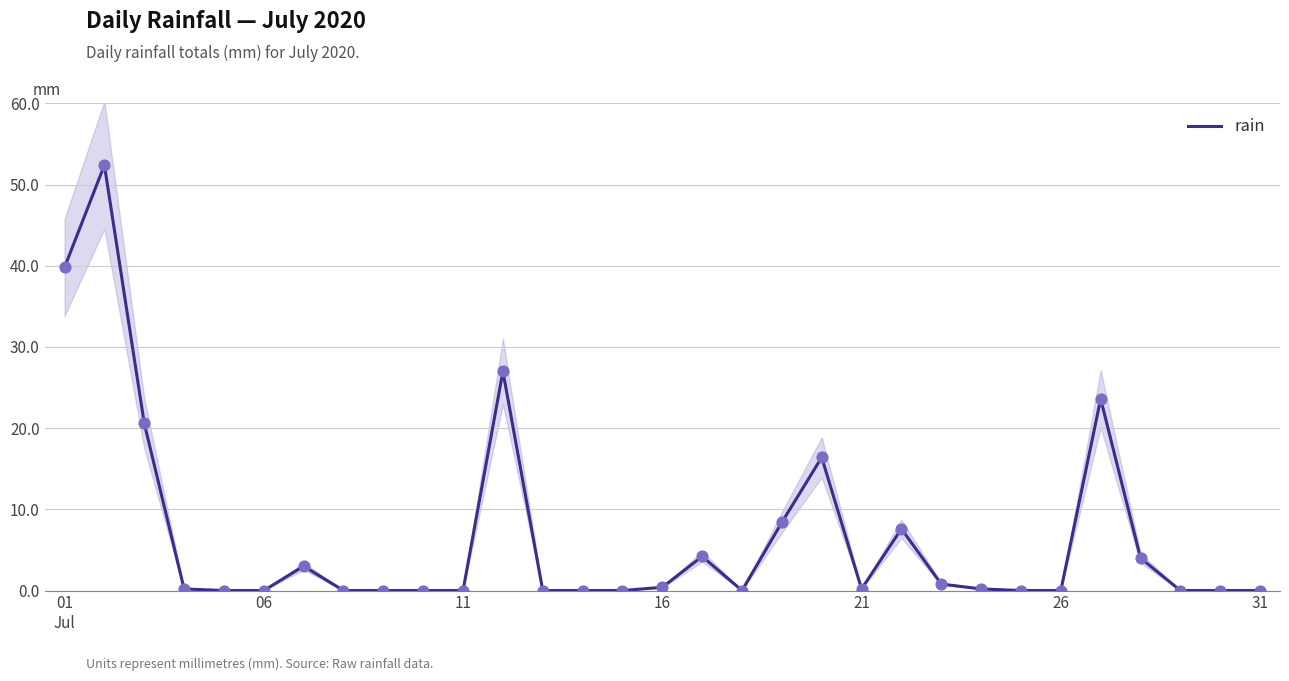

What is the maximum value for rain?

52.4